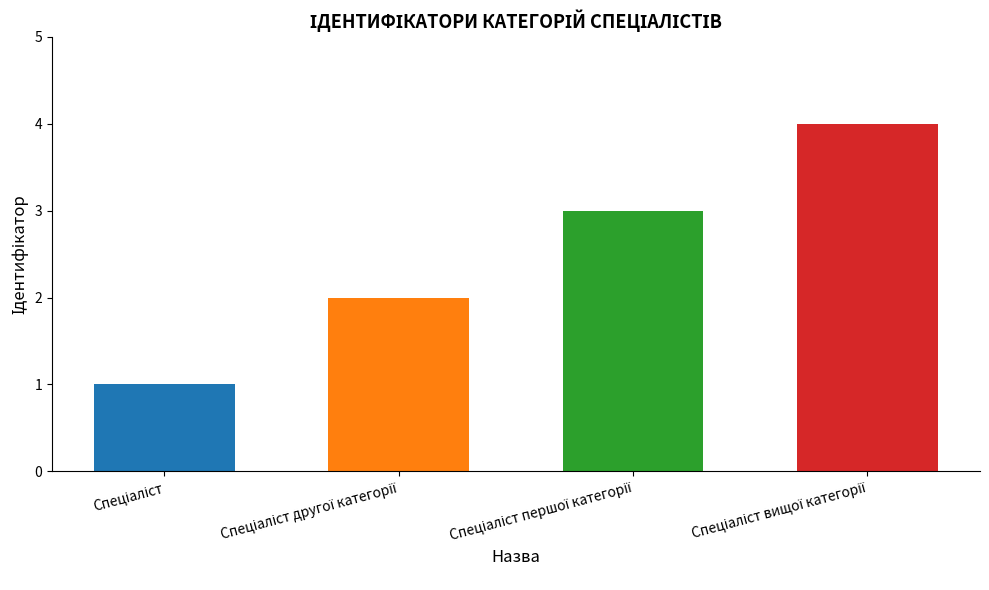

What is the difference between the maximum and minimum values?

3